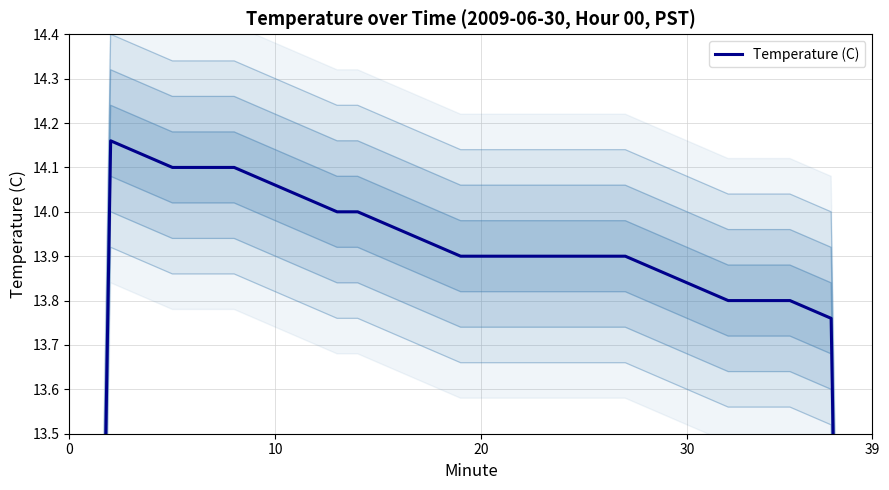

The value at 18 is 23.9. True or false?

False